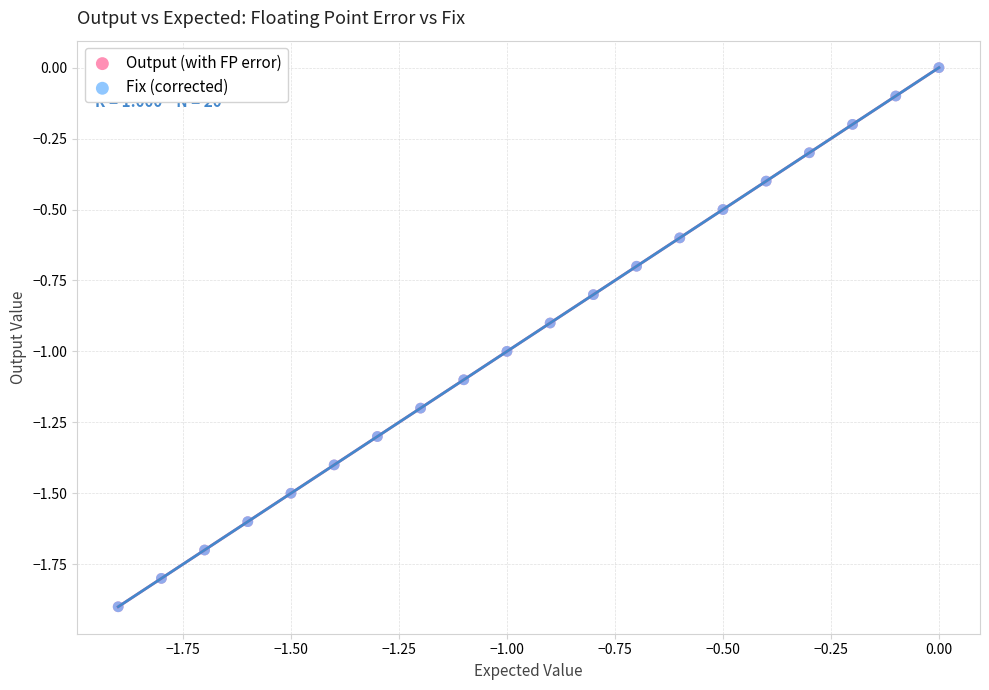

What are all the series names shown in the legend?

Output (with FP error), Fix (corrected)